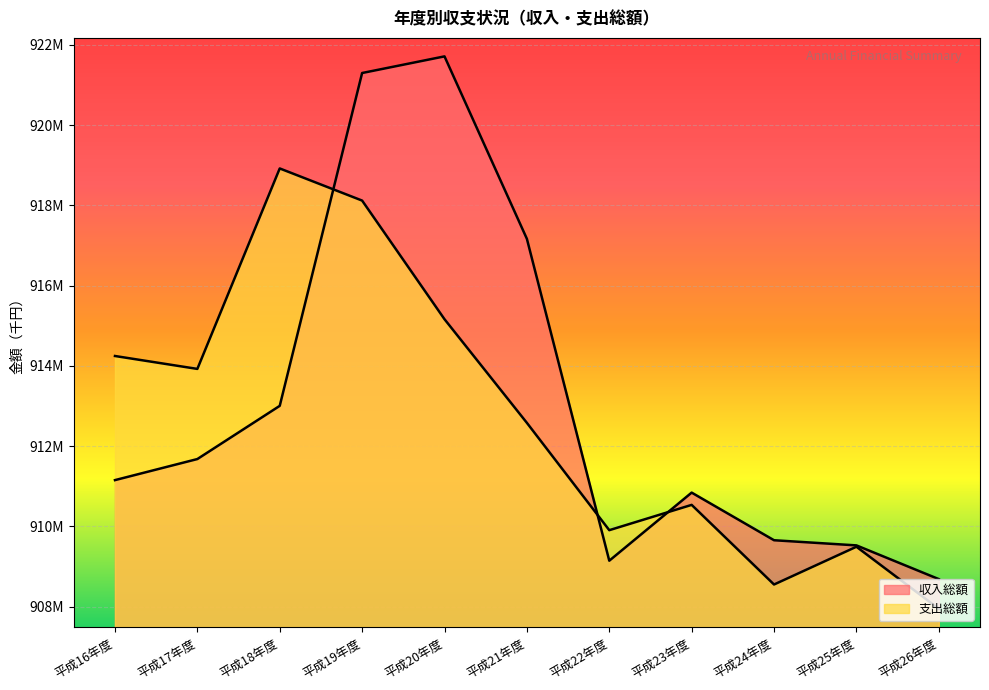

True or false: 収入総額 and 支出総額 cross at least once.

True